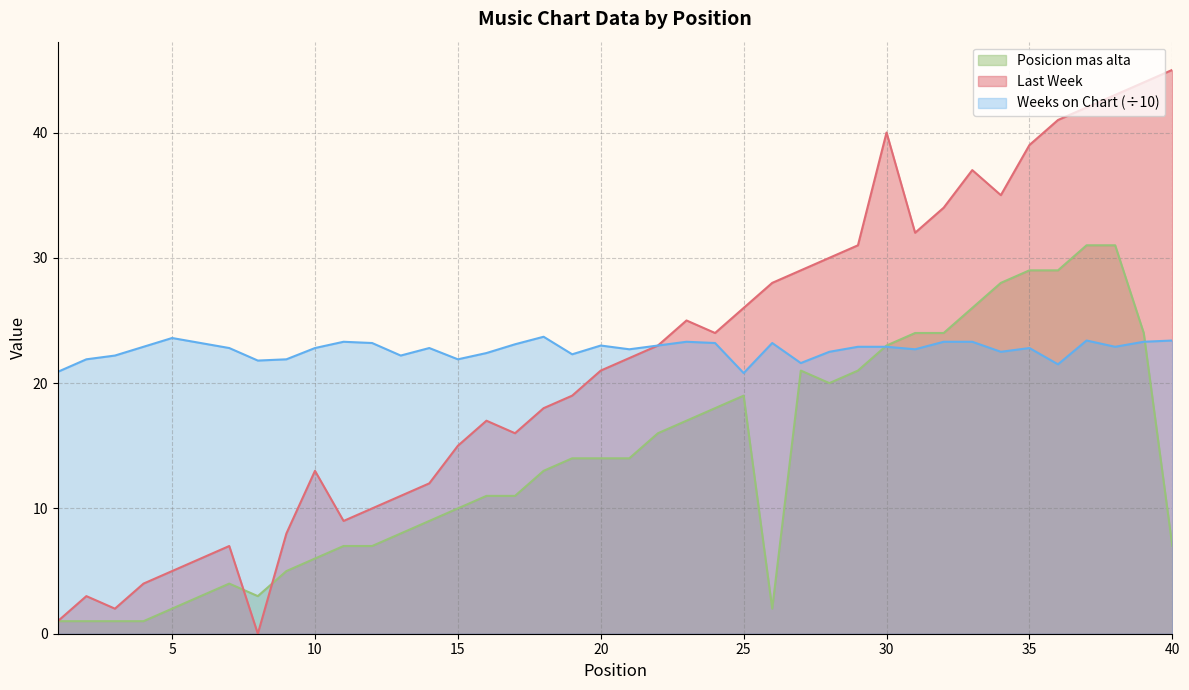

After their last crossing, which series has the higher values: Posicion mas alta or Last Week?

Last Week